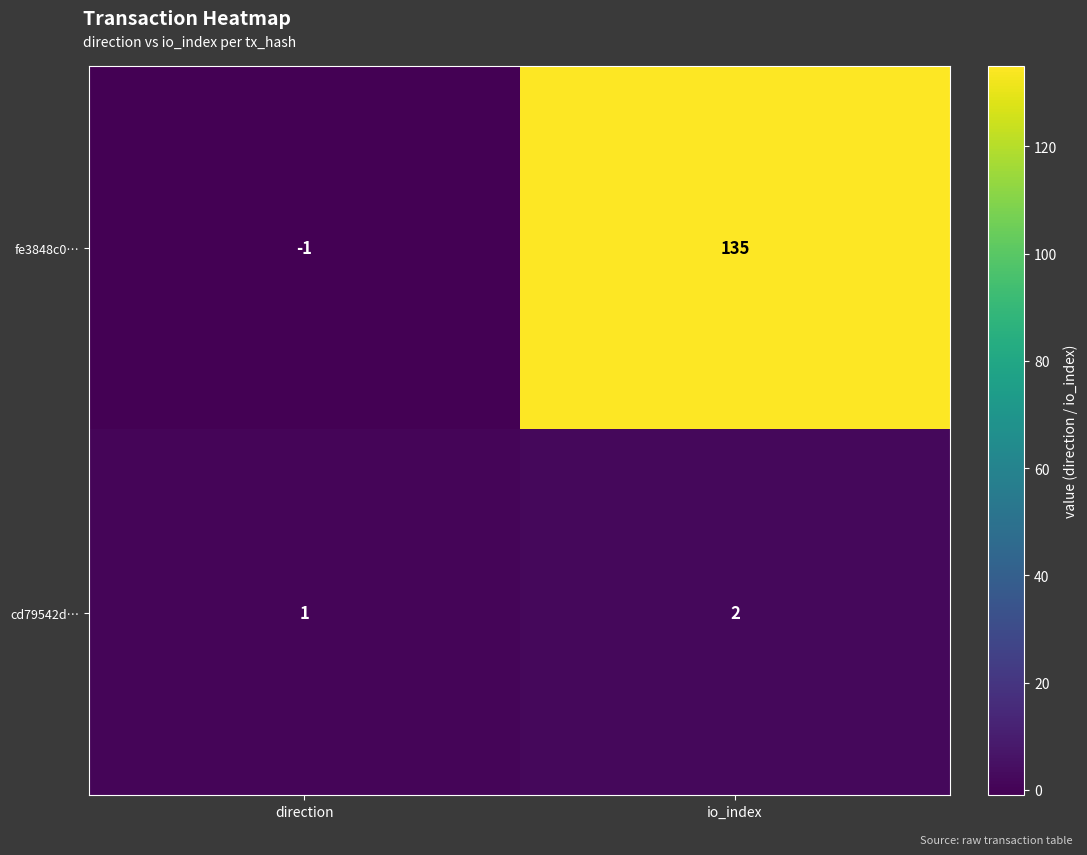

What is the total value across all series at io_index?

137